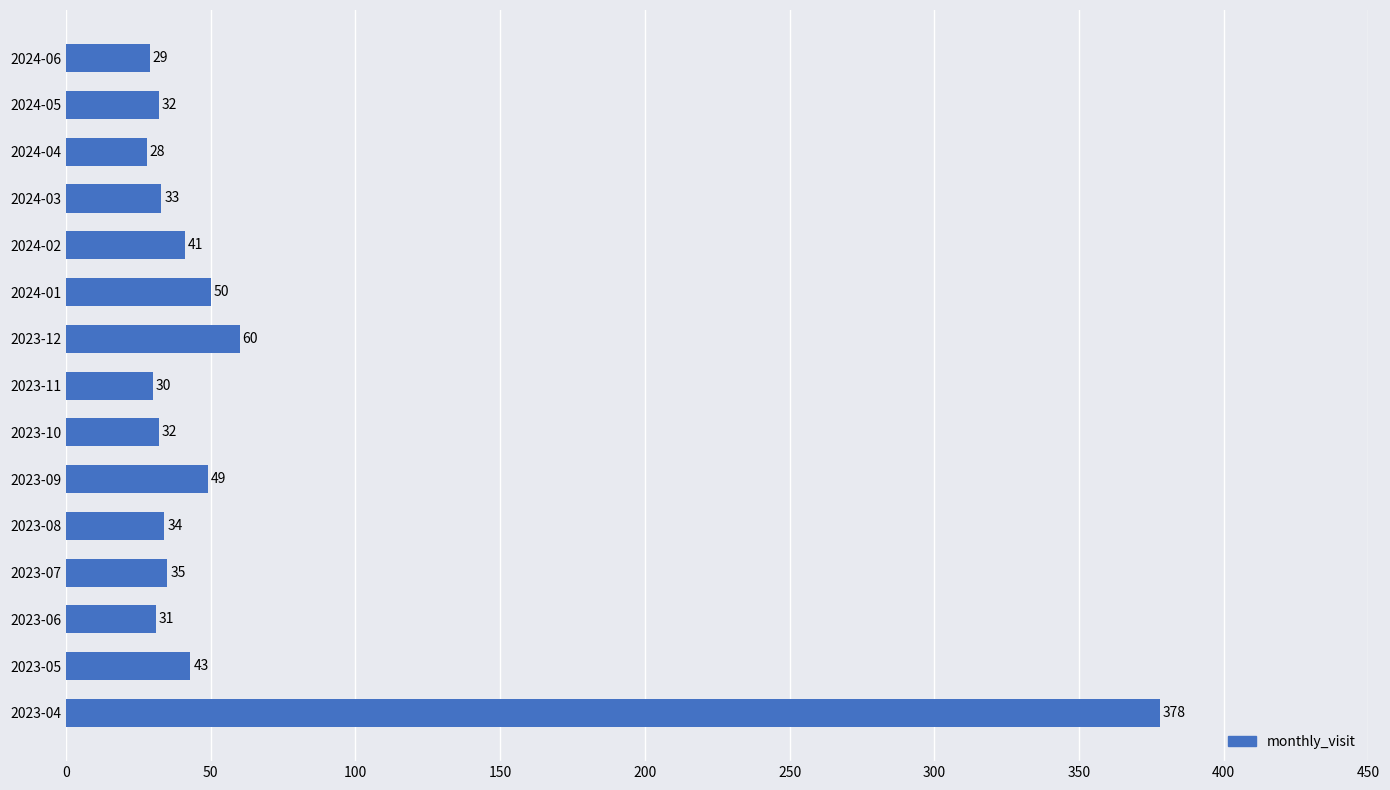

What is the smallest value displayed?

28